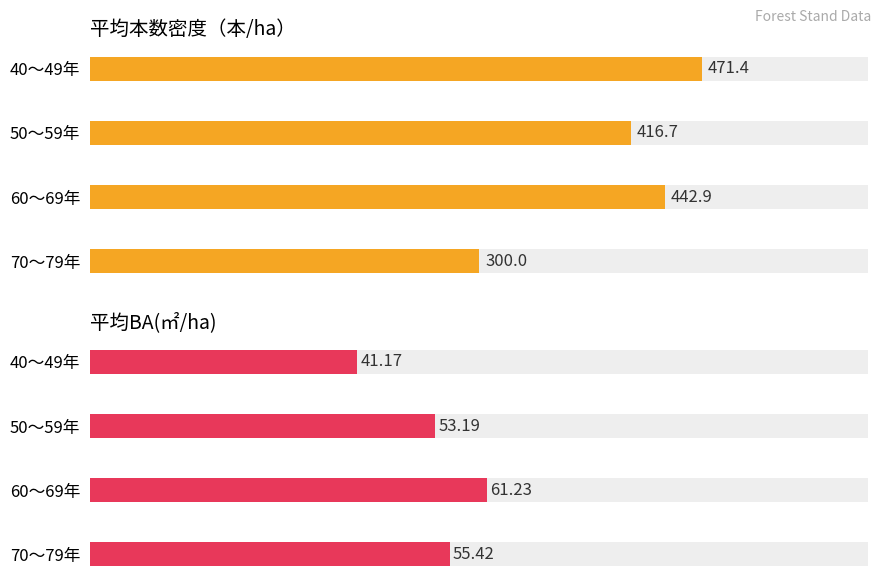

How many distinct data groups are displayed?

2